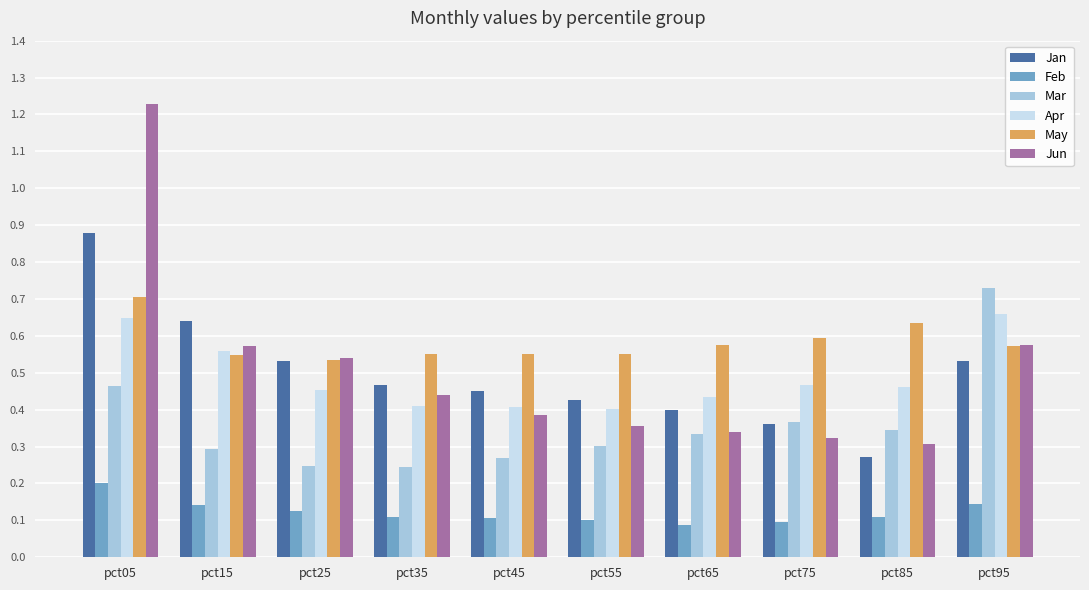

What is the sum of all Jun values?

5.1